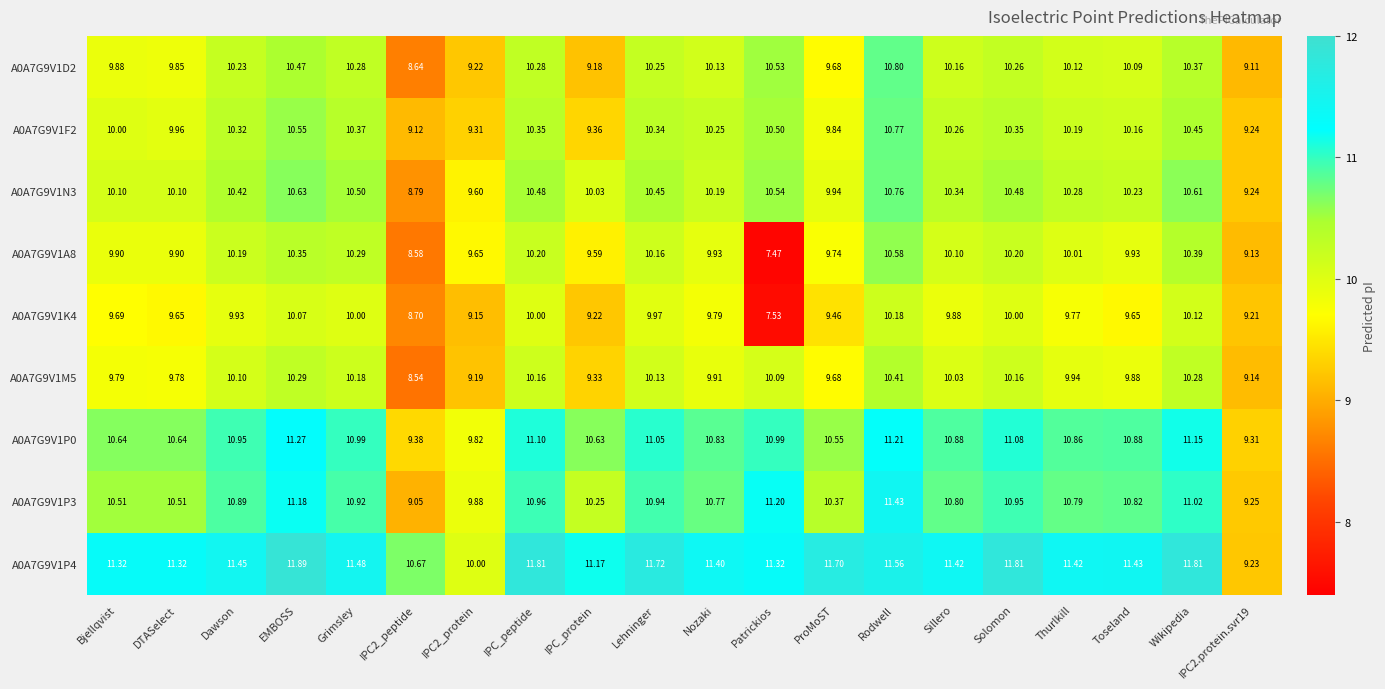

Where does the A0A7G9V1P4 series first go above 11?

Bjellqvist